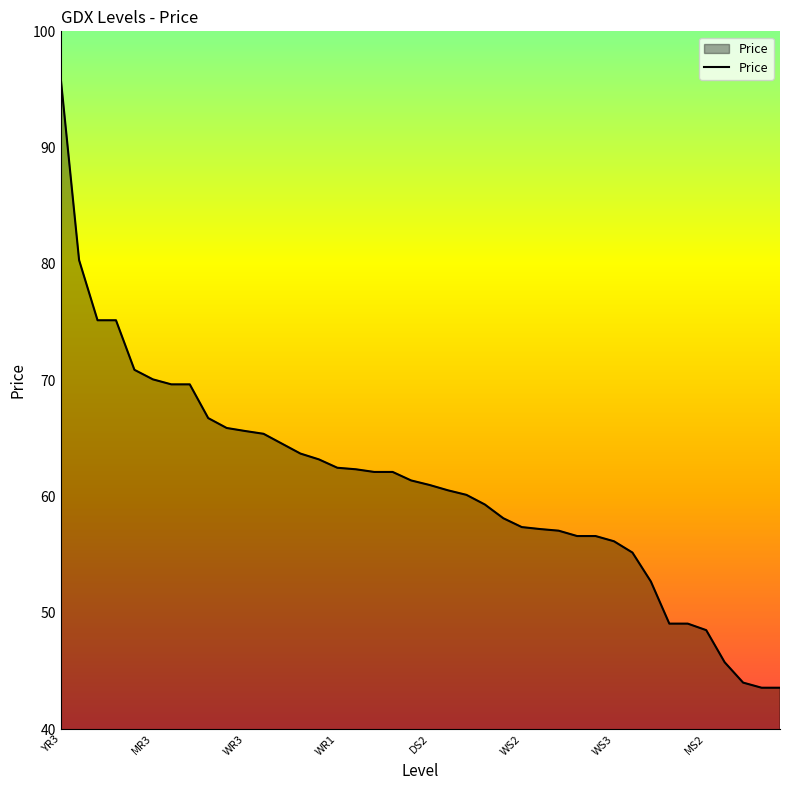

Count the number of data series in this chart.

1